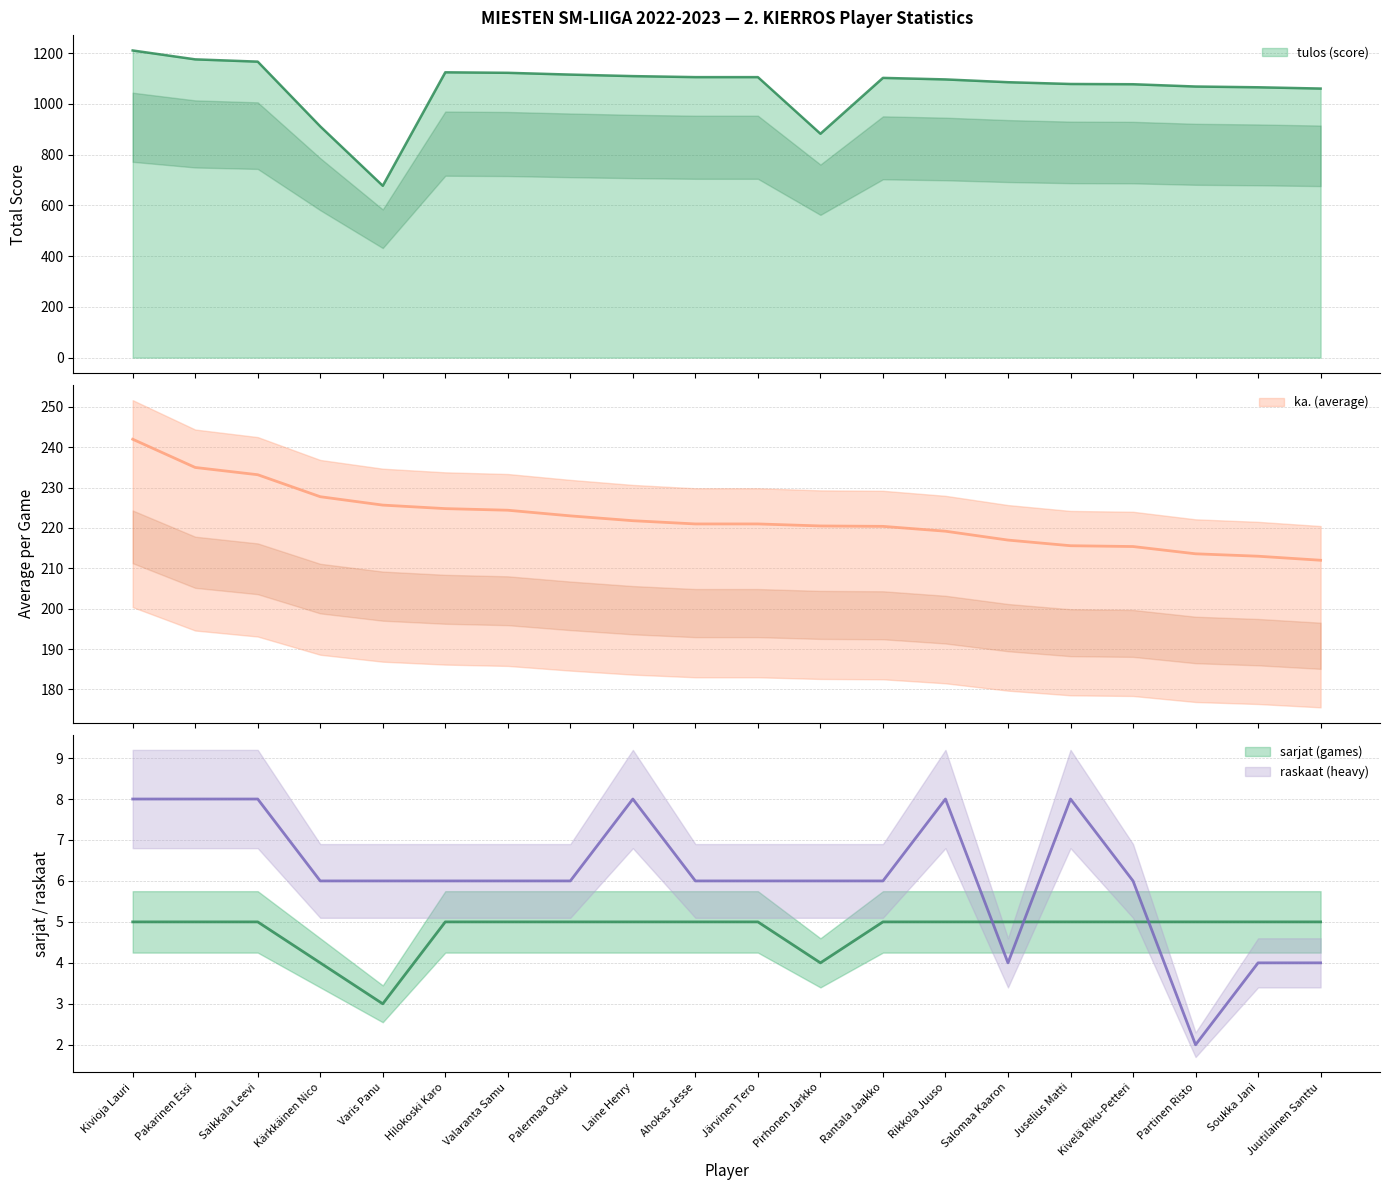

How many distinct data groups are displayed?

4